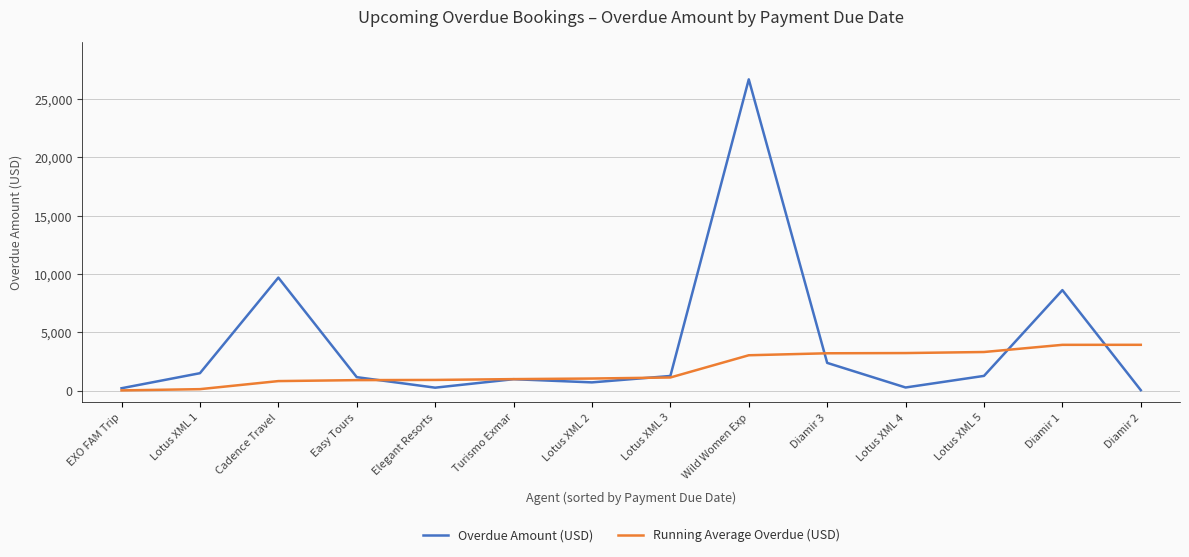

Which series has the largest total across all categories?

Overdue Amount (USD)